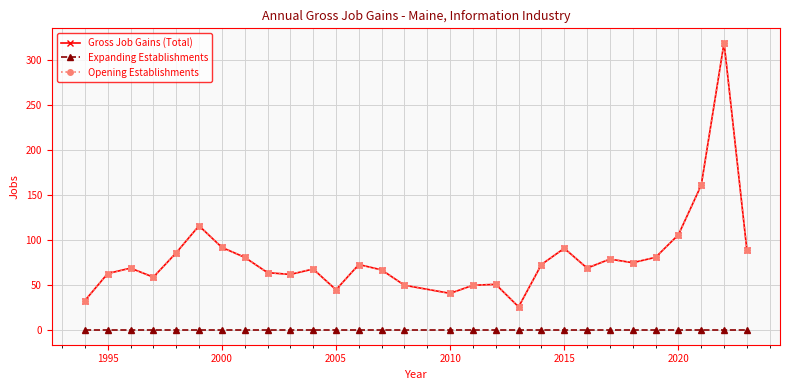

Which series has the largest range (max minus min)?

Gross Job Gains (Total)